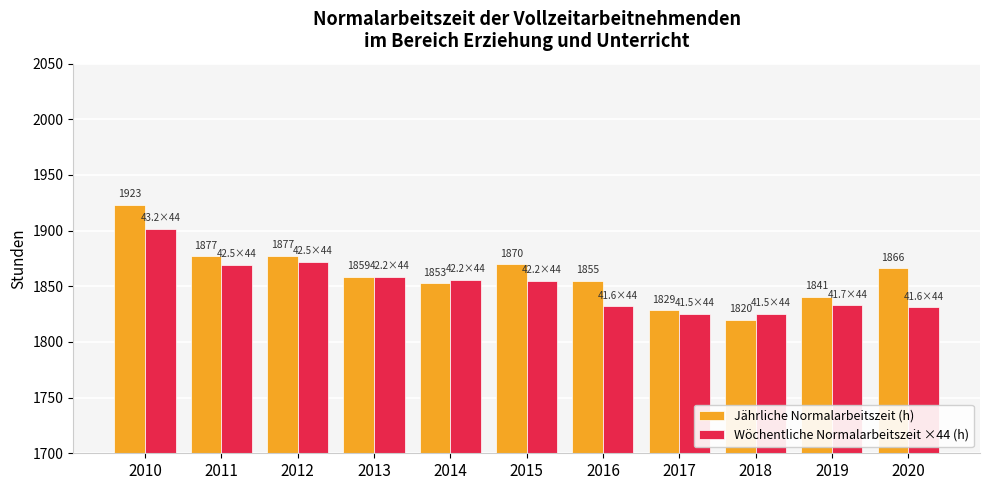

What is the sum of all Wöchentliche Normalarbeitszeit ×44 (h) values?

20359.7